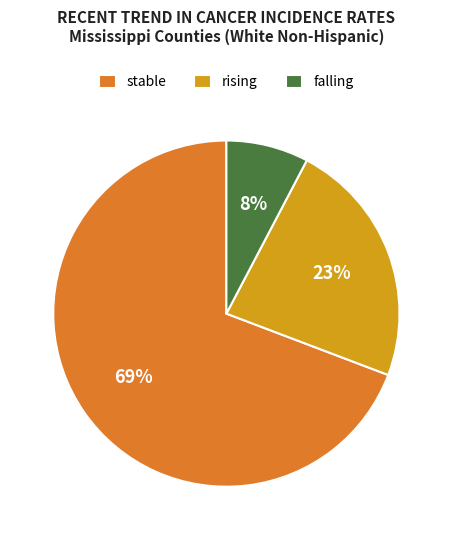

To the nearest percent, what portion does rising represent?

23%